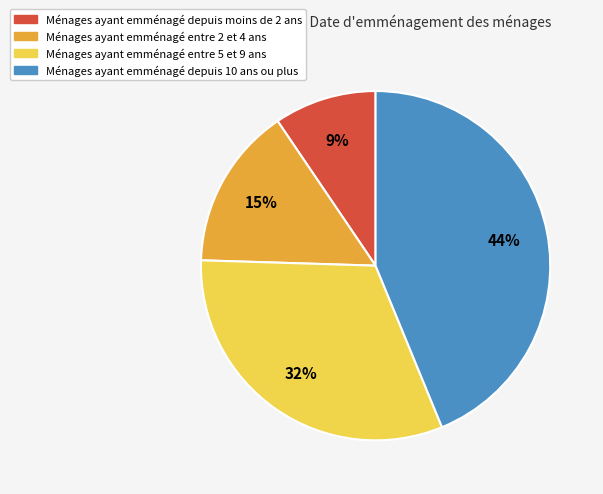

Is there any slice that represents more than half of the pie?

No